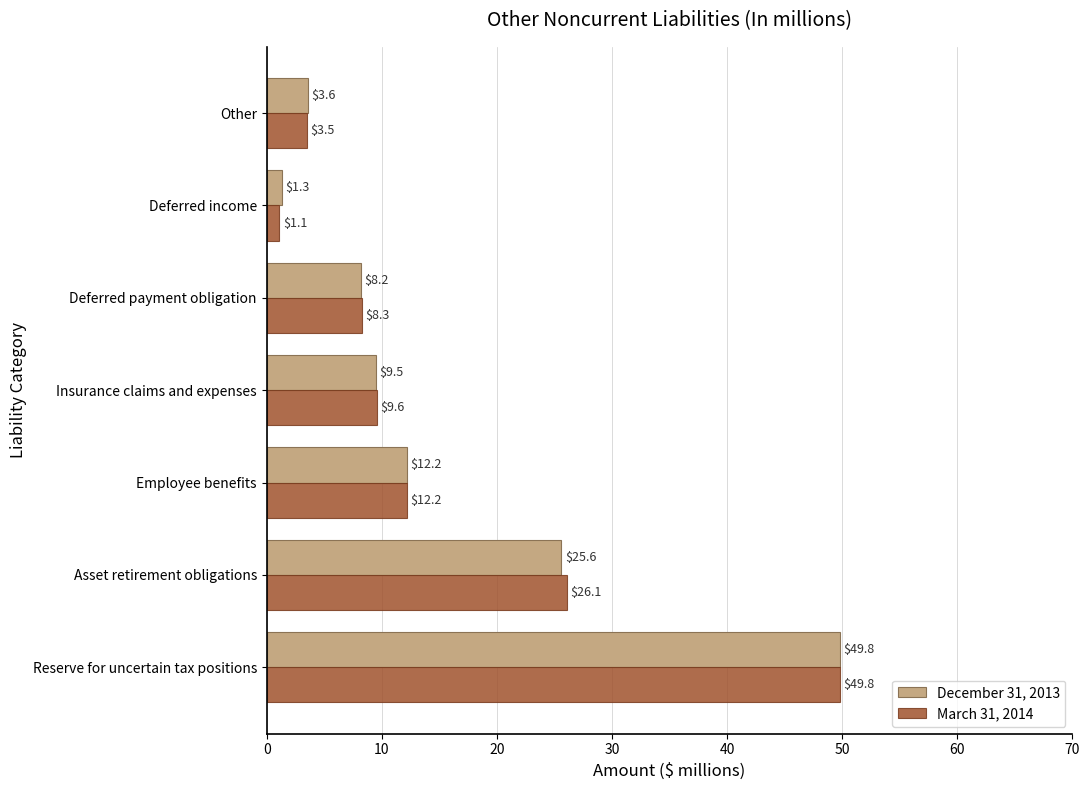

What is the highest value of the March 31, 2014 series?

49.8